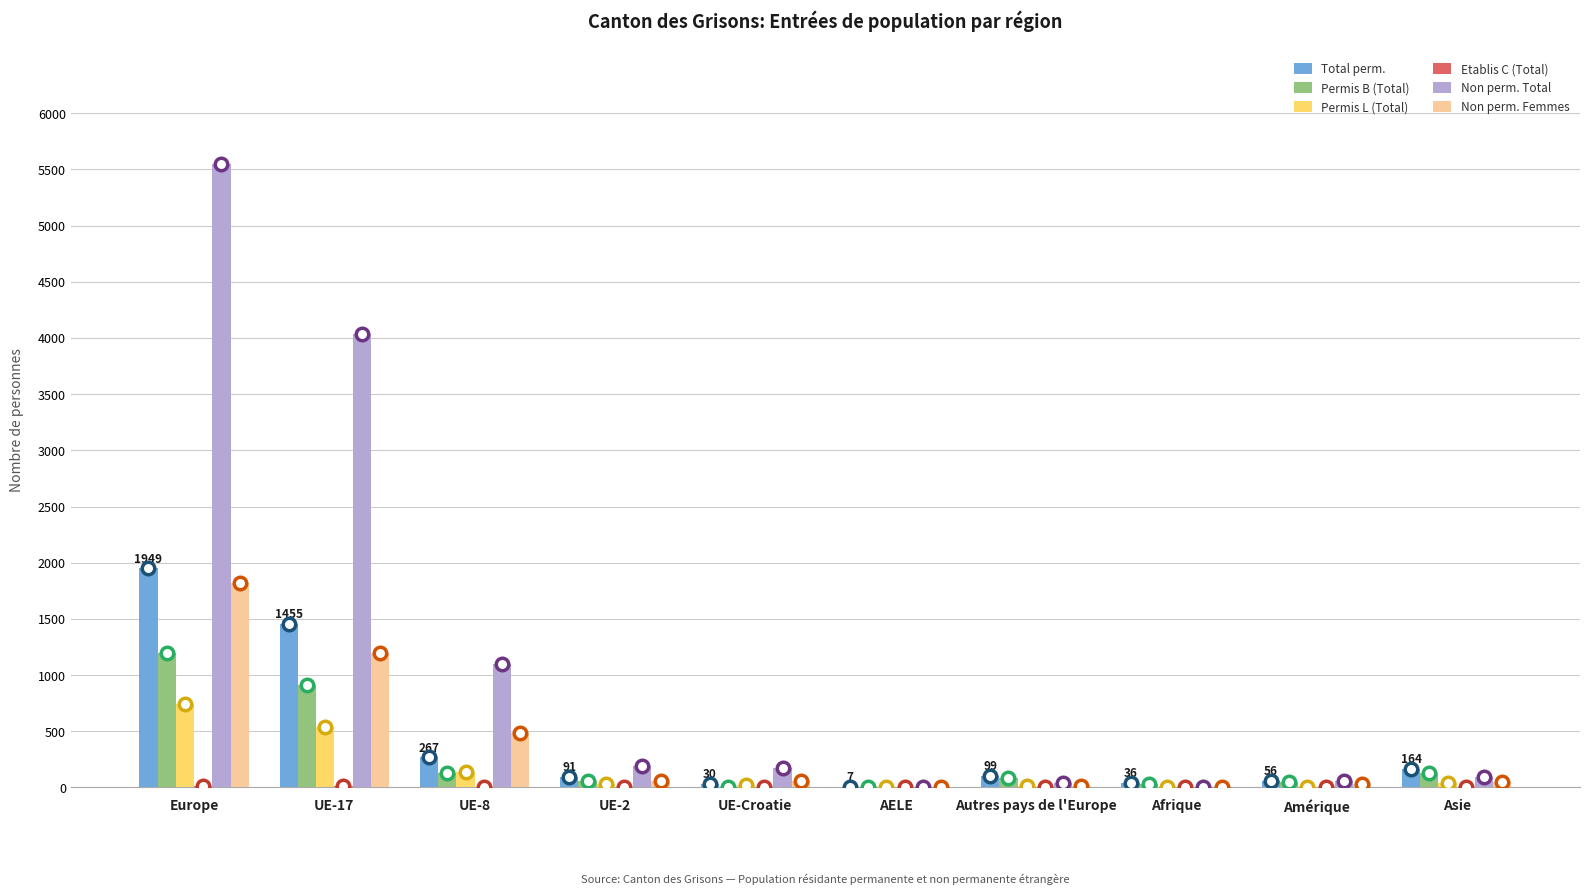

Which series has the largest total across all categories?

Non perm. Total